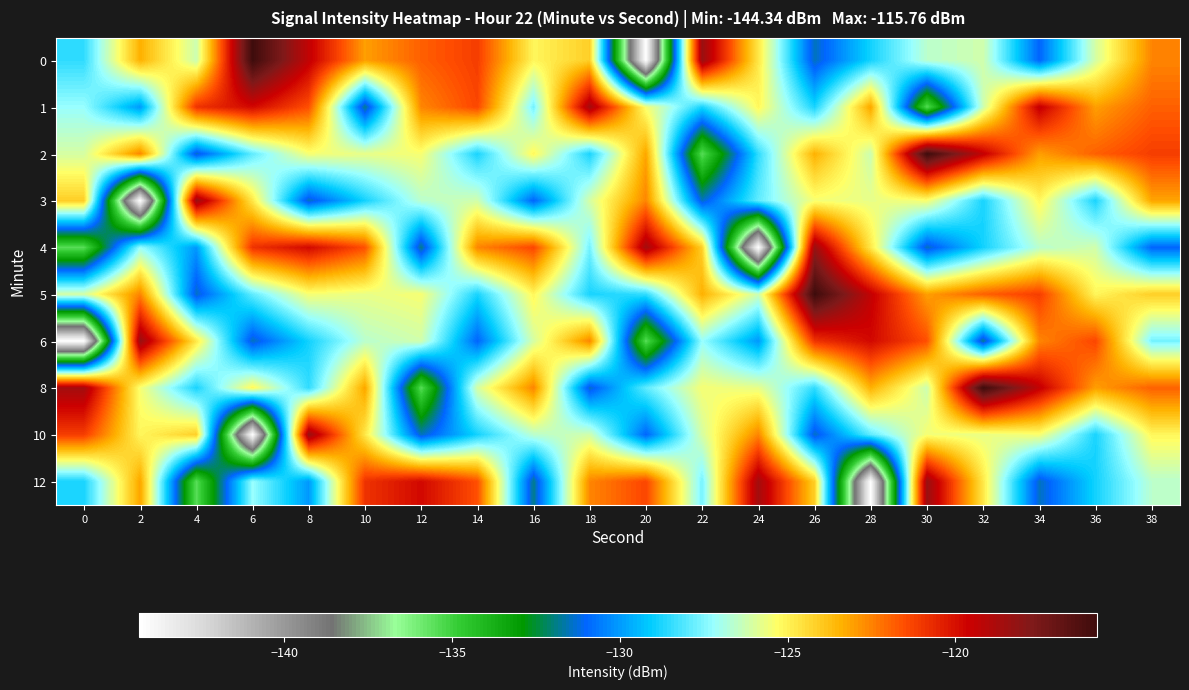

List the series in order of their peak value, lowest first.

1, 3, 4, 6, 10, 12, 0, 2, 5, 8